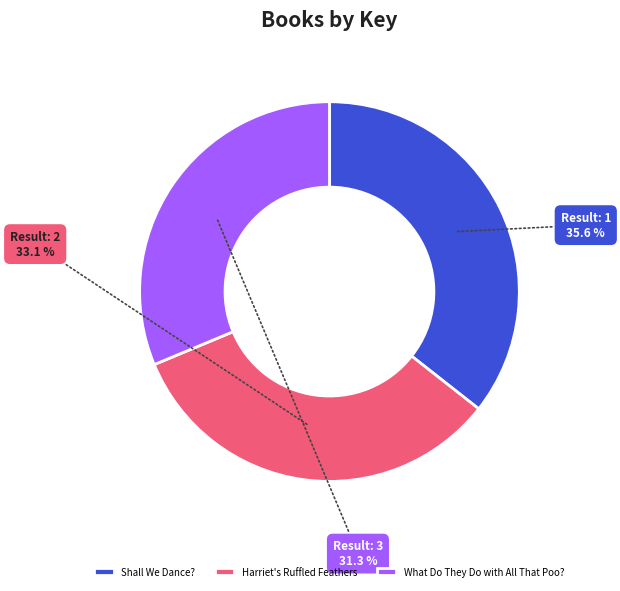

Which category has the smallest portion of the pie?

What Do They Do with All That Poo?